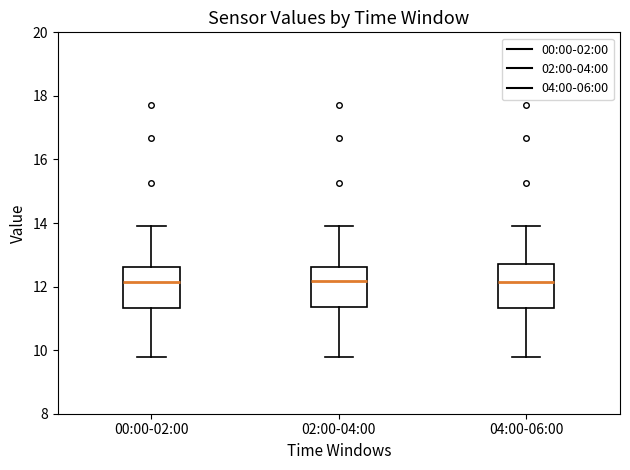

Reading left to right, read every box against the y-axis: the position of its median line, the range the box covers, and the ends of its whiskers. The values are not printed on the chart, so give them approximately, as read against the axis.

00:00-02:00: median 12.2, box 11.4 to 12.6, whiskers 9.8 to 14.0
02:00-04:00: median 12.2, box 11.4 to 12.6, whiskers 9.8 to 14.0
04:00-06:00: median 12.2, box 11.4 to 12.8, whiskers 9.8 to 14.0